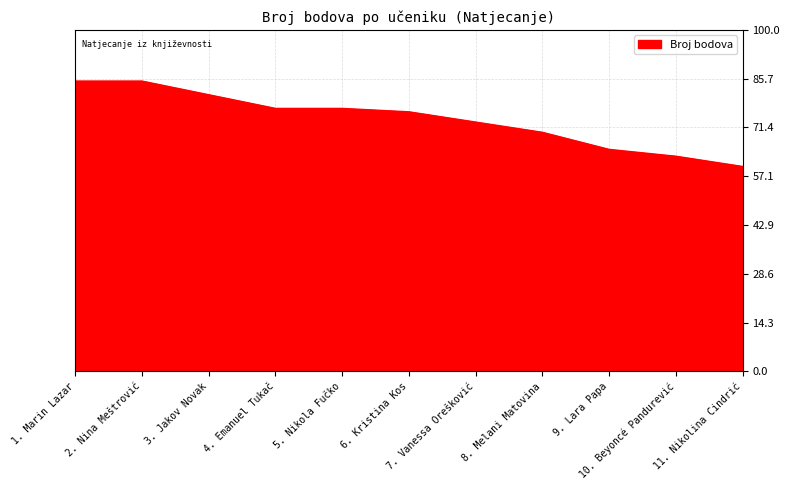

Approximately how many times larger is the value at 4. Emanuel Tukač compared to 2. Nina Meštrović?

0.9